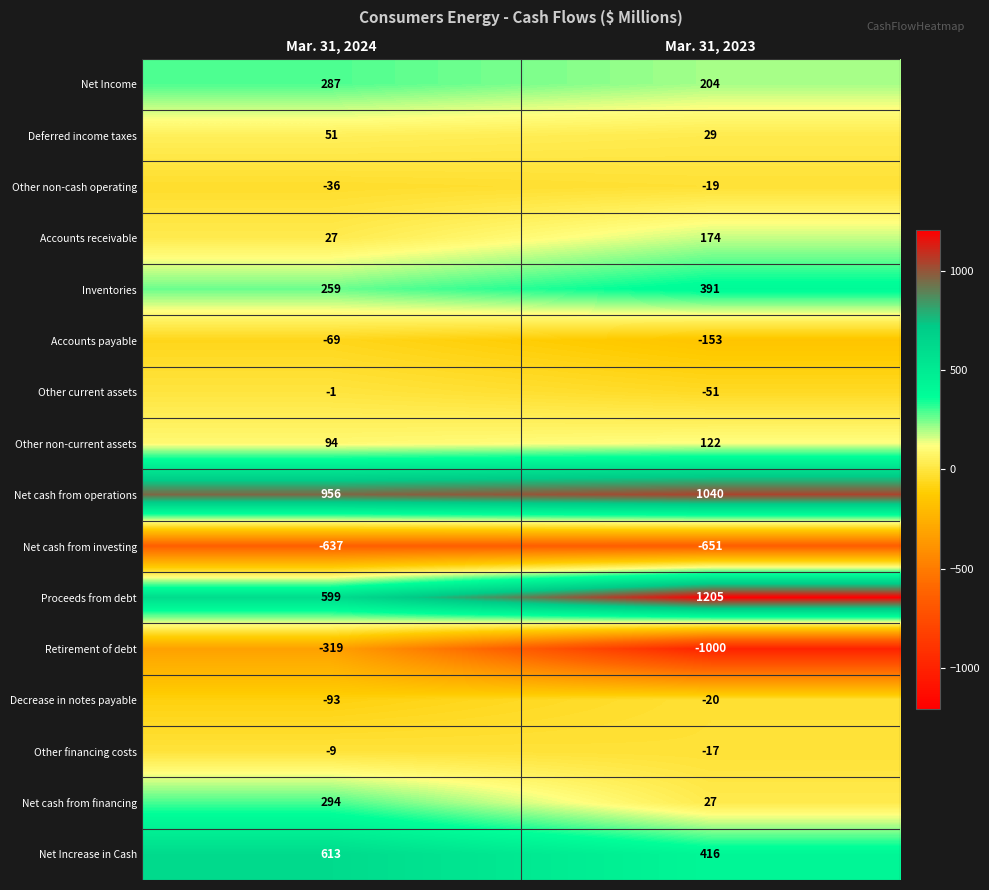

What is the difference between the maximum and minimum values in the Accounts receivable series?

147